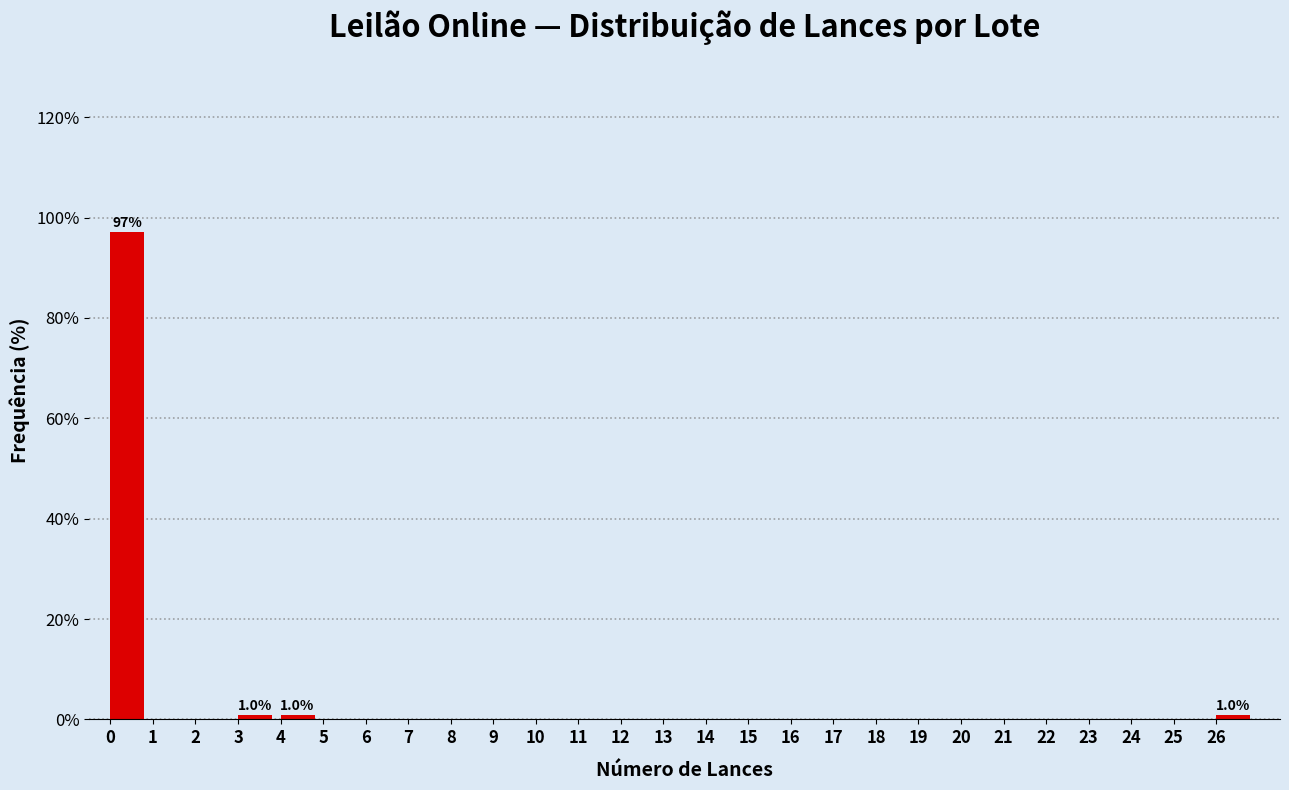

Reading left to right, list all the values displayed in this chart.

0=97.1	1=0.0	2=0.0	3=1.0	4=1.0	5=0.0	6=0.0	7=0.0	8=0.0	9=0.0	10=0.0	11=0.0	12=0.0	13=0.0	14=0.0	15=0.0	16=0.0	17=0.0	18=0.0	19=0.0	20=0.0	21=0.0	22=0.0	23=0.0	24=0.0	25=0.0	26=1.0